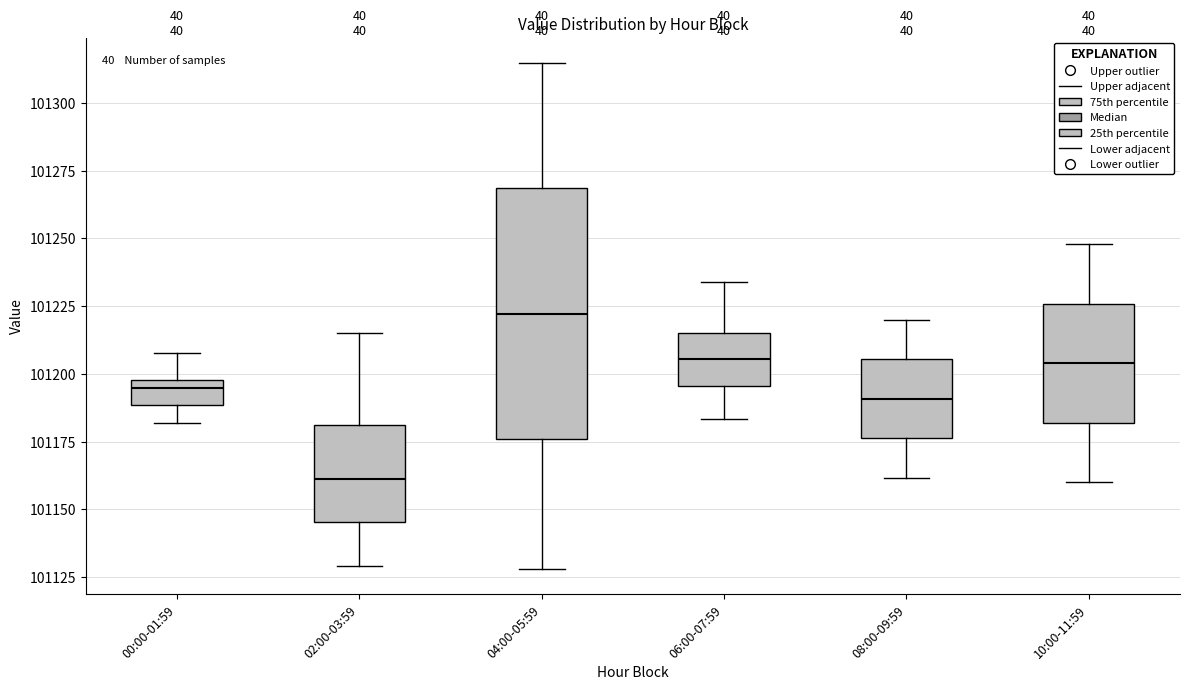

Which box is the tallest, from its lower edge to its upper edge?

04:00-05:59